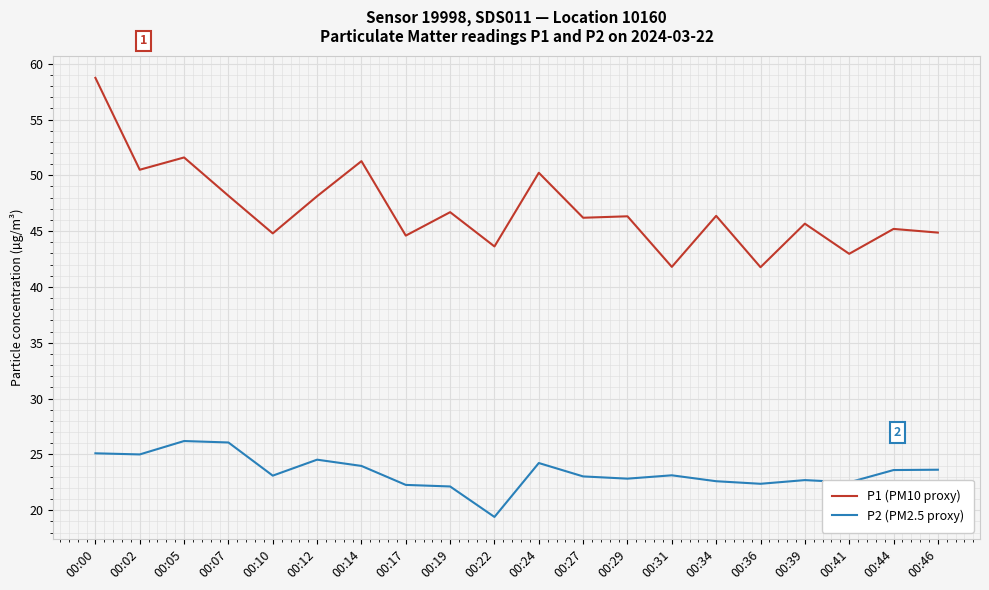

The P1 (PM10 proxy) series shows 24.7 at 00:44. True or false?

False